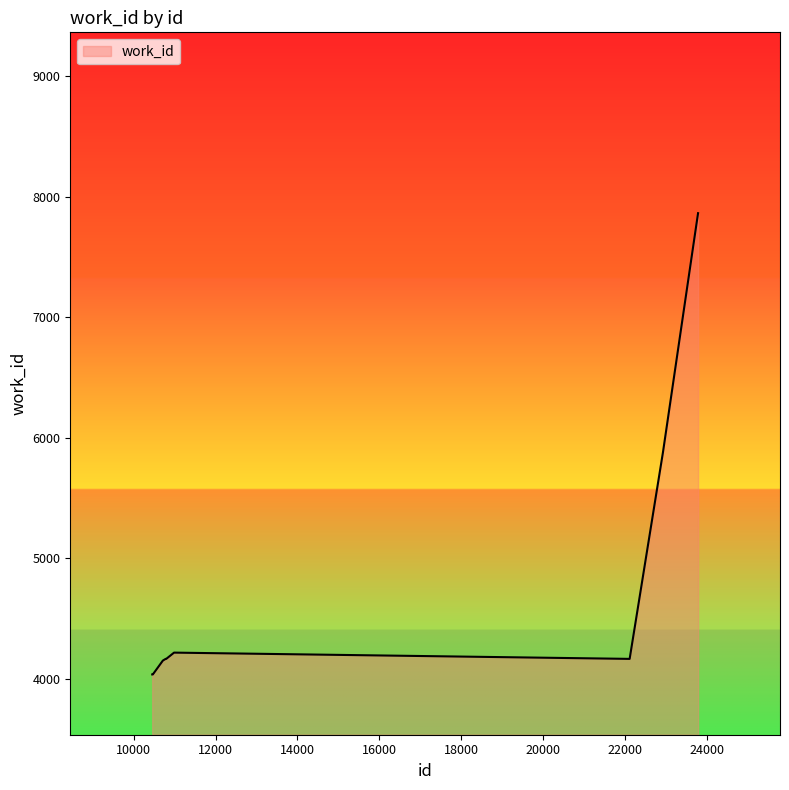

Count the number of data series in this chart.

1